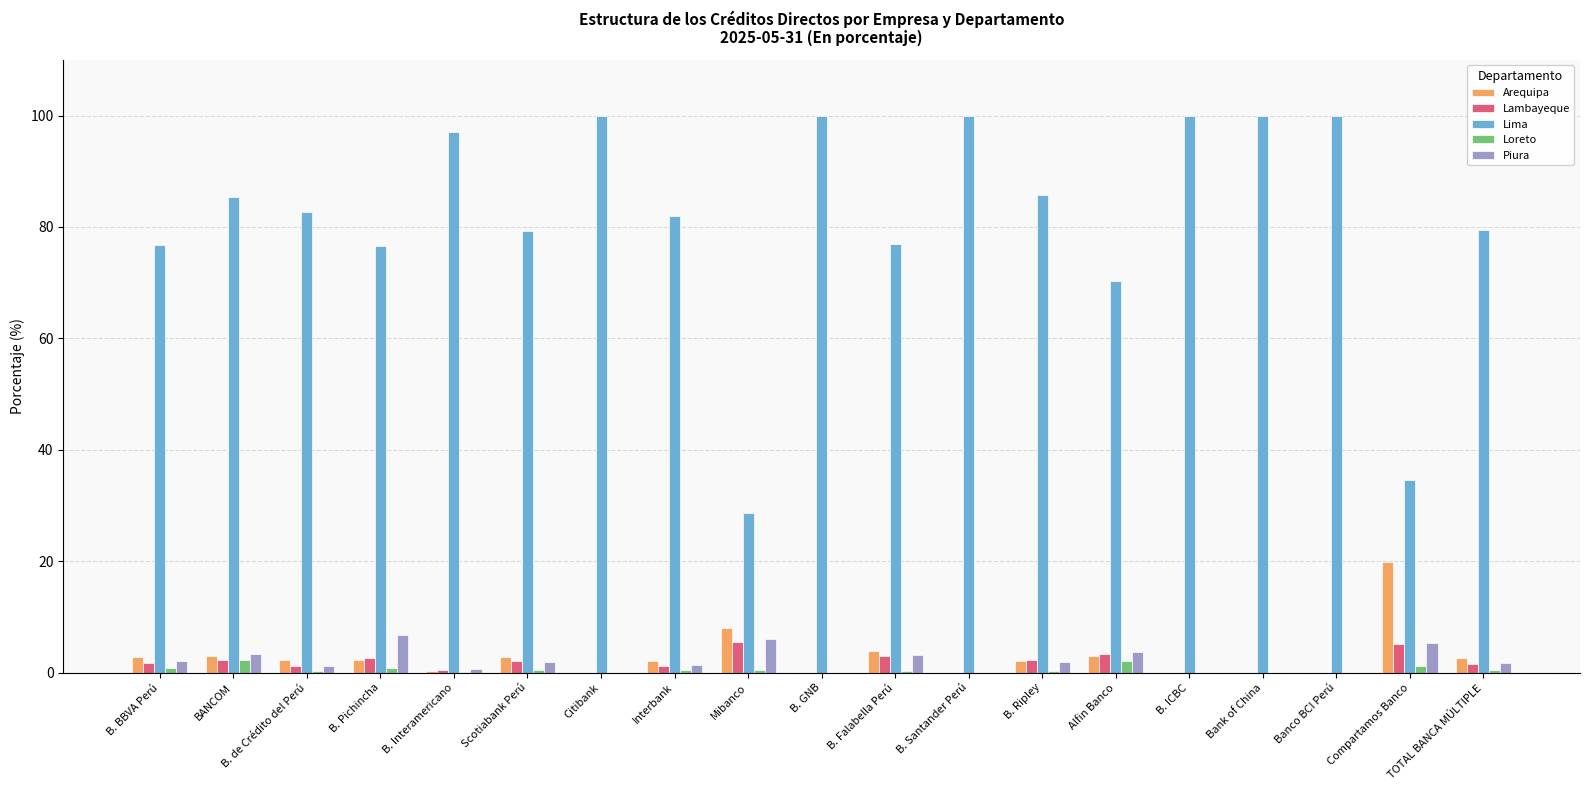

True or false: Lima has a value of 124.8 at B. Ripley.

False